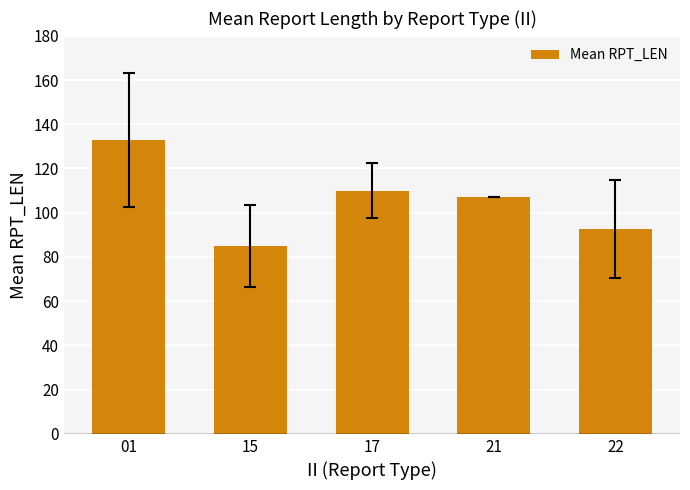

What is the sum of the values at 17 and 15?

194.8